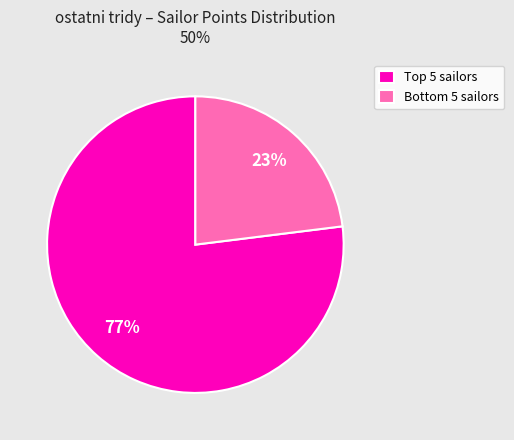

How many segments does this pie chart have?

2